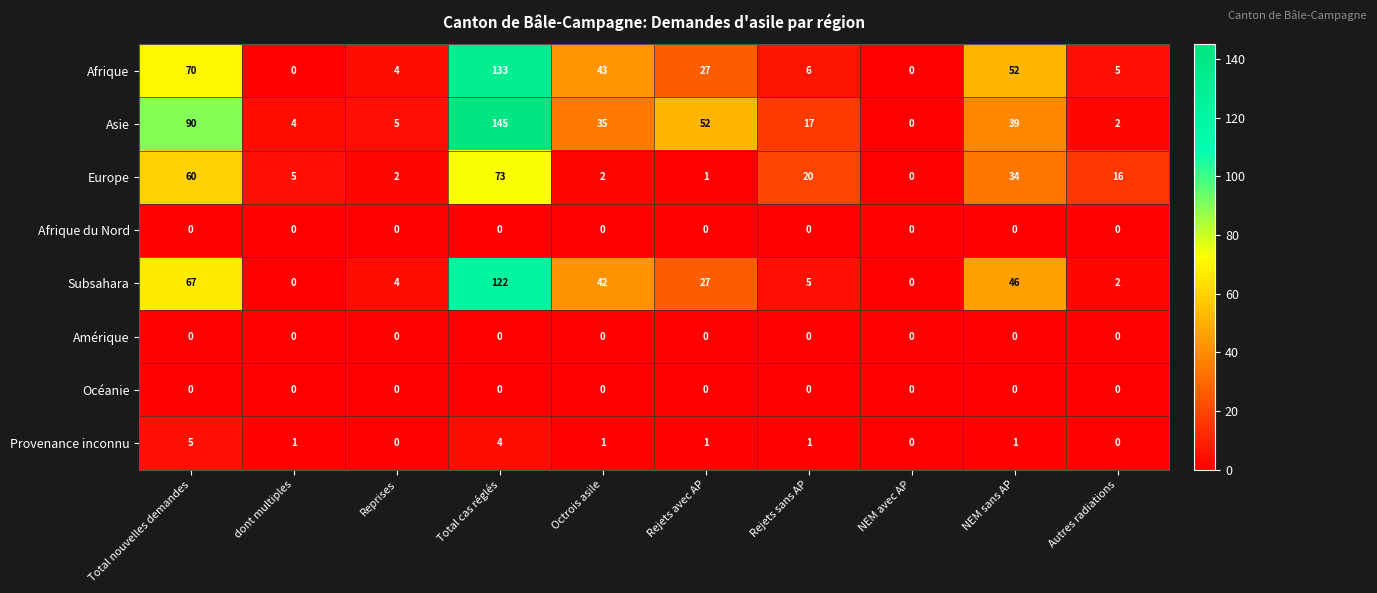

What is the sum of all Subsahara values?

315